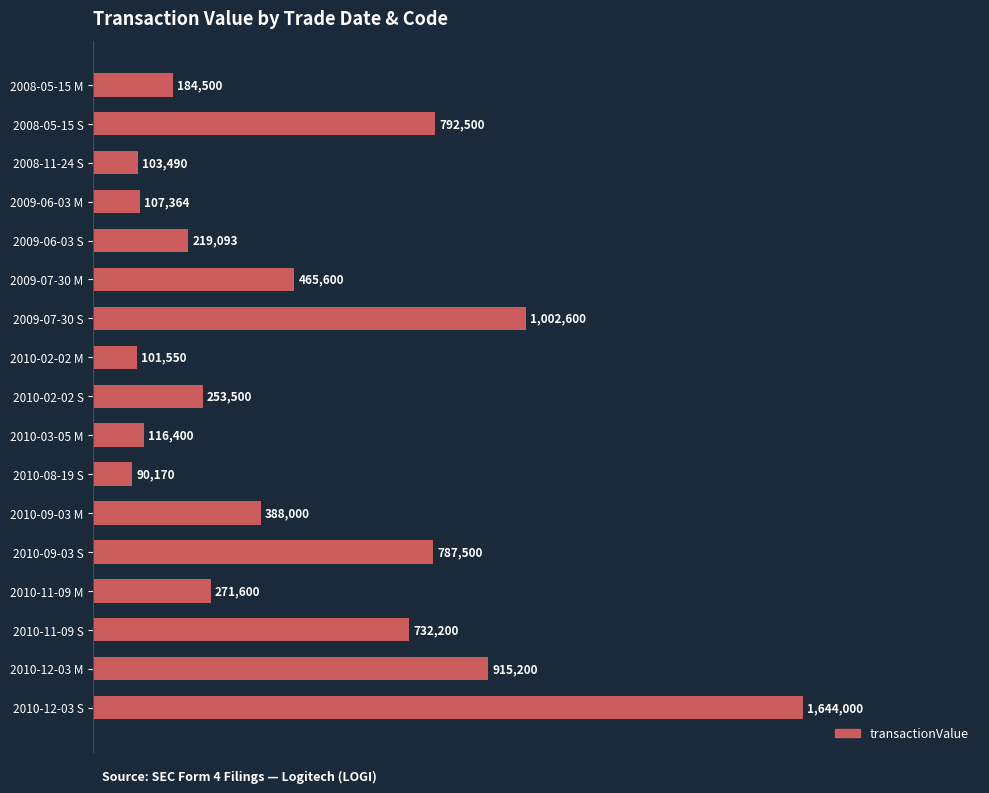

Are the bars horizontal?

Yes